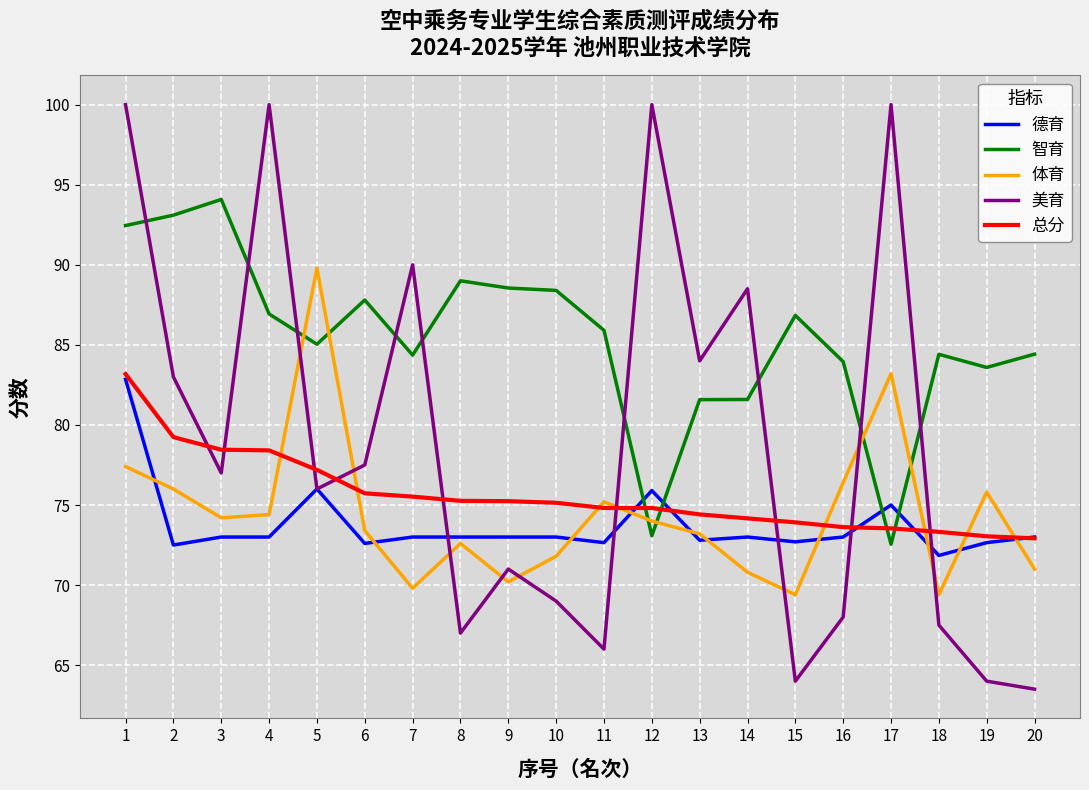

What is the difference between the maximum and second lowest values in the 智育 series?

21.0